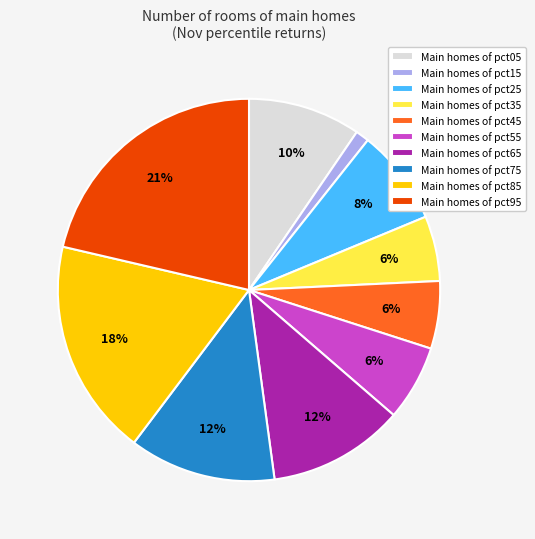

To the nearest percent, what is the difference between the largest and smallest slice percentages?

20%